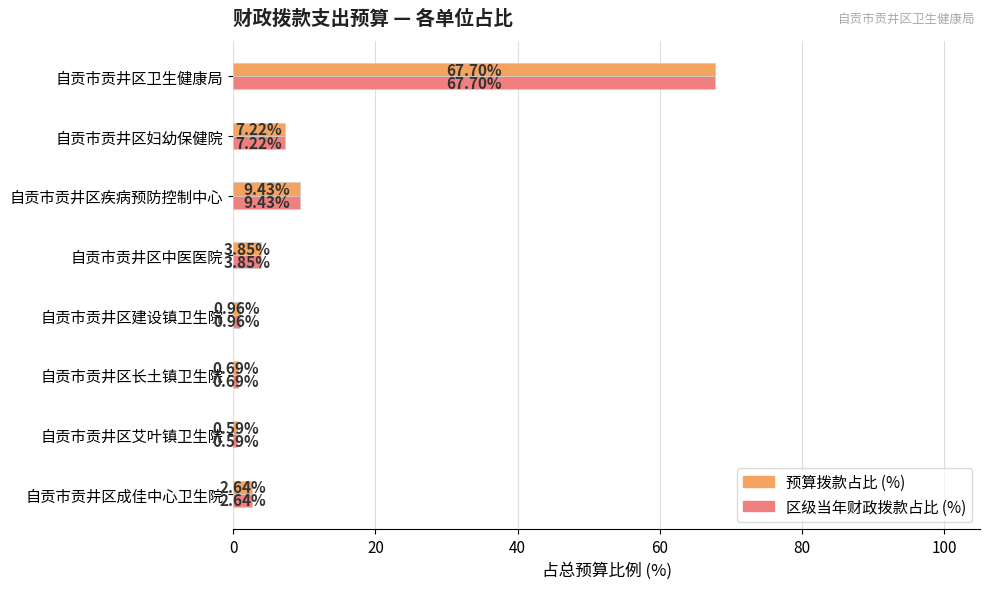

How many values in the 预算拨款占比 (%) series exceed 3?

4